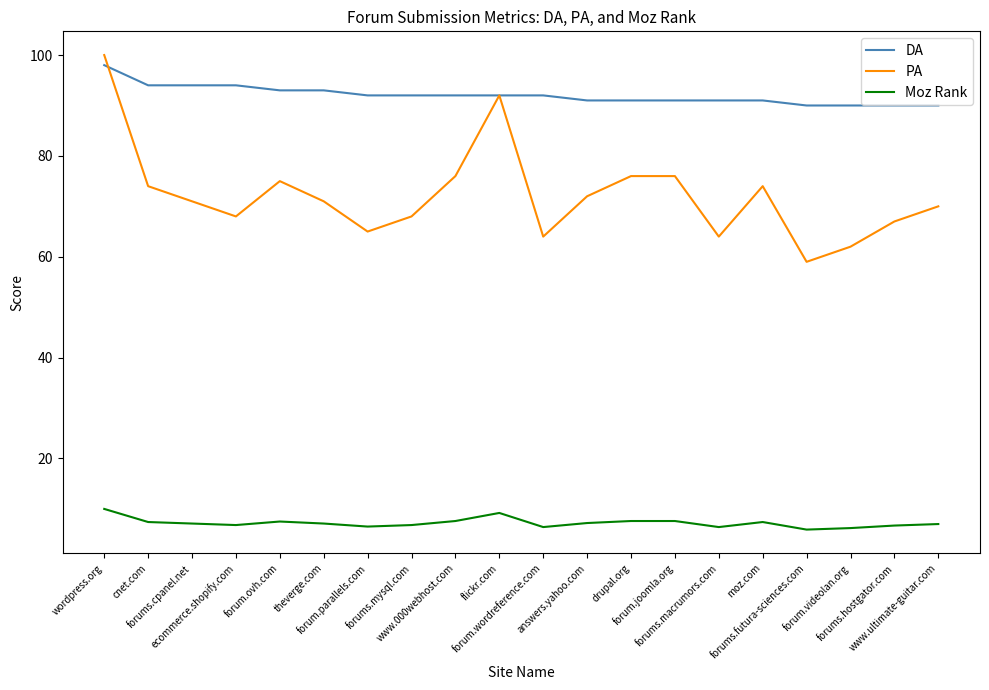

Which series has the largest range (max minus min)?

PA